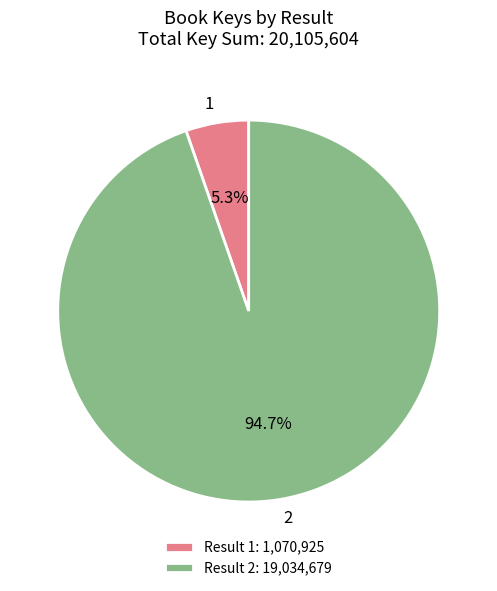

To the nearest percent, what is the difference between the 2 and 1 slice percentages?

89%